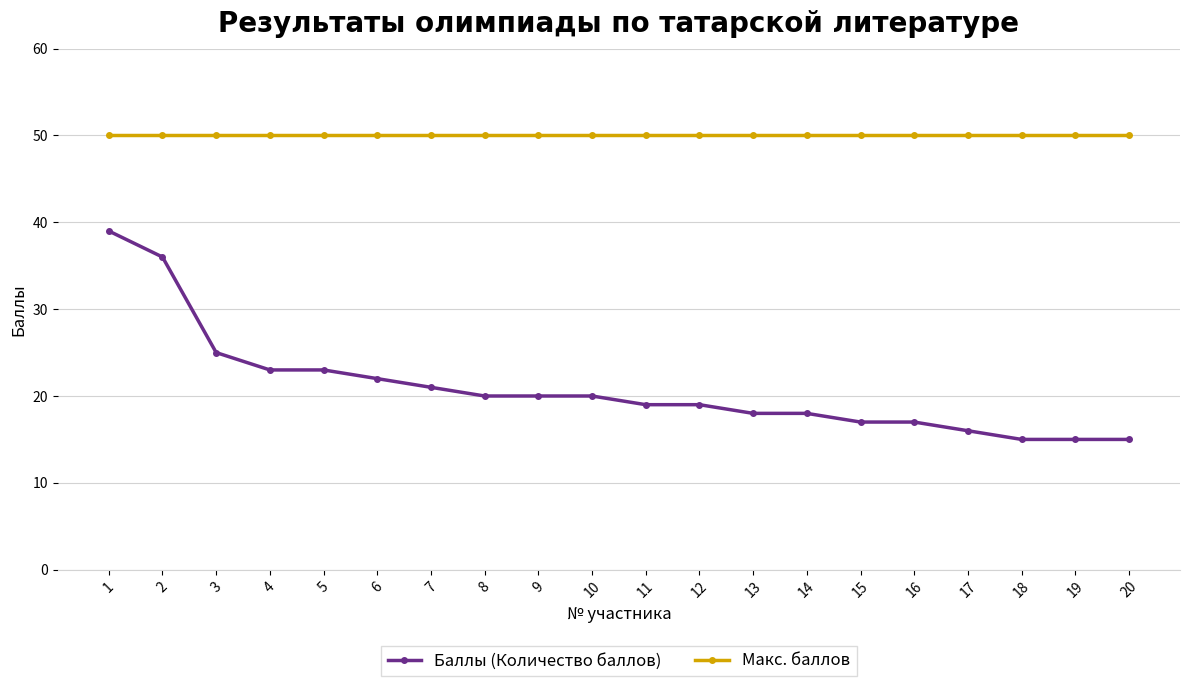

Is this an area chart (filled region under the line)?

No